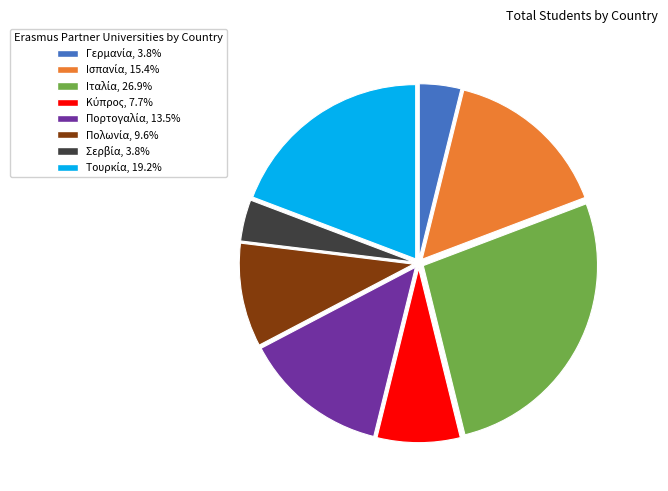

Does any single category account for the majority?

No